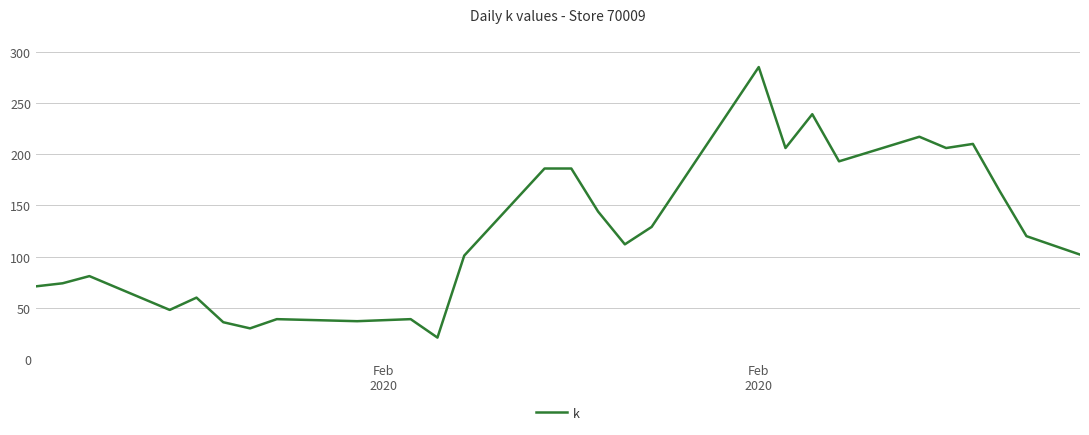

Does the chart display data point markers on the line(s)?

No